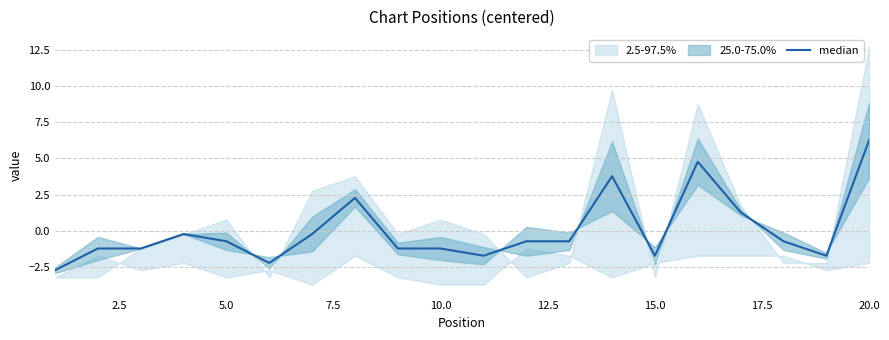

How many interior local peaks (higher than both neighbors) does the data have?

4